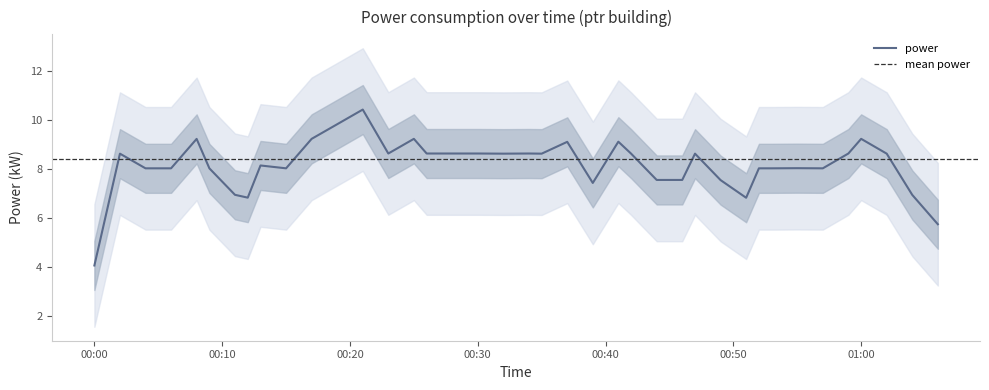

Is this an area chart (filled region under the line)?

No